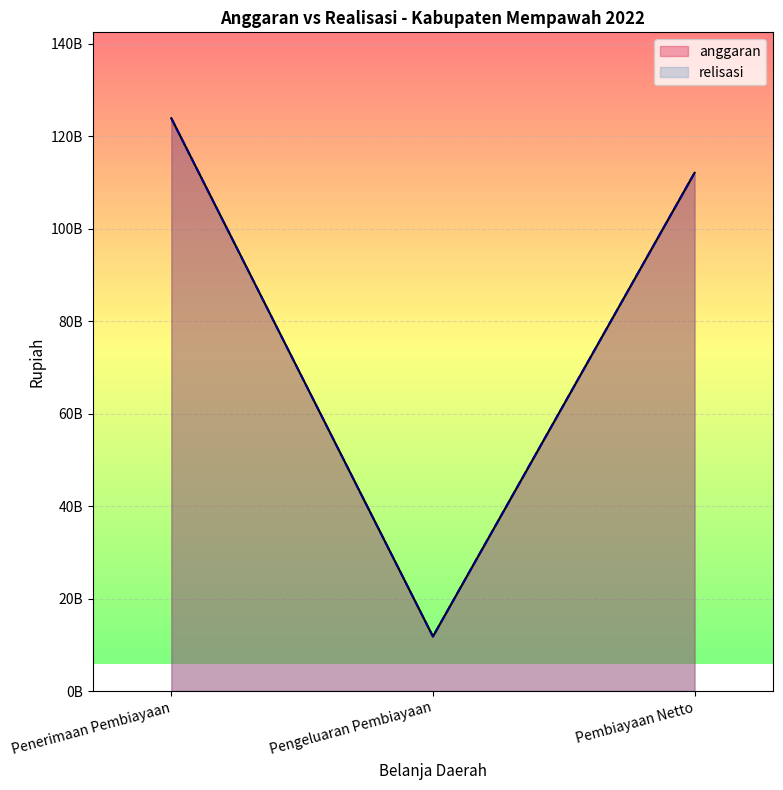

Reading right to left, list all the values displayed in this chart.

anggaran: Pembiayaan Netto=112098012996.0	Pengeluaran Pembiayaan=11800000000.0	Penerimaan Pembiayaan=123898012996.0
relisasi: Pembiayaan Netto=112098012996.4	Pengeluaran Pembiayaan=11800000000.0	Penerimaan Pembiayaan=123898012996.4